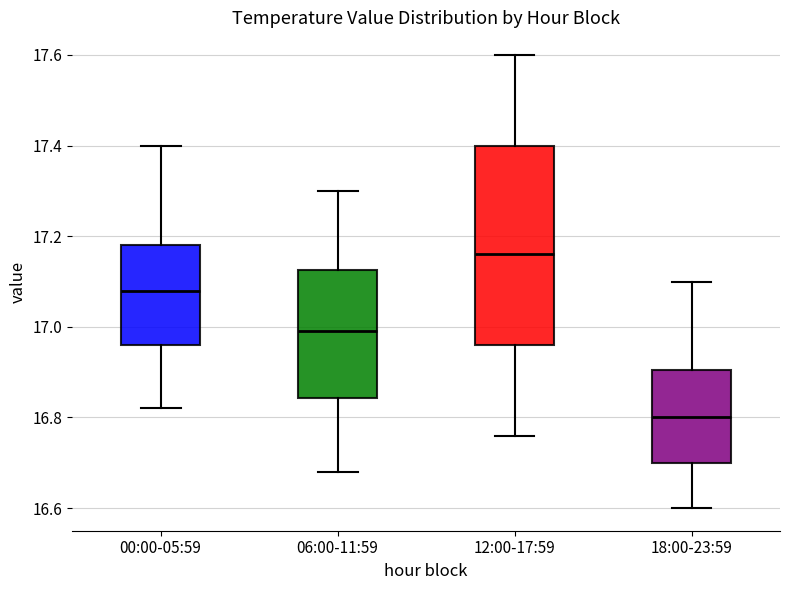

Comparing the boxes themselves (not the whiskers), which one is the tallest?

12:00-17:59